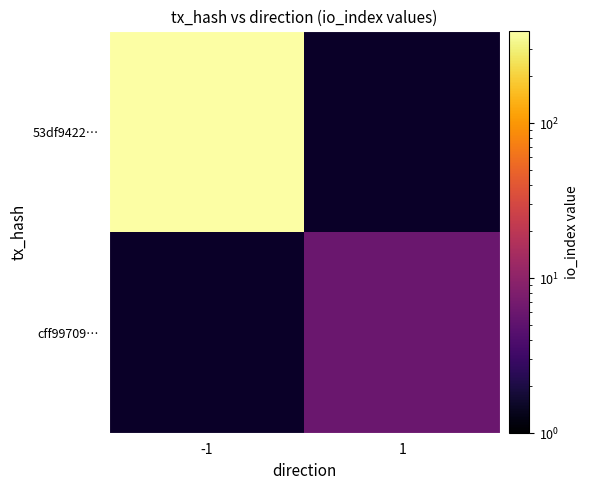

Which series has the widest spread of values?

53df9422…